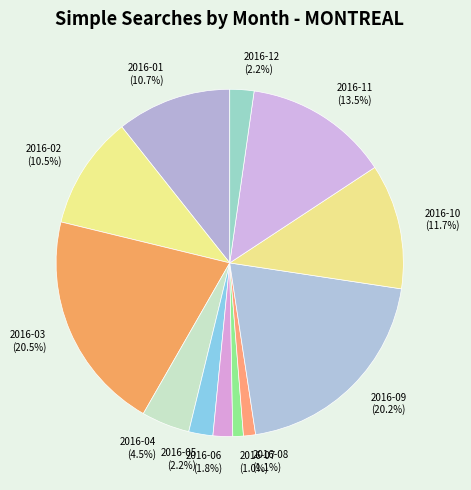

Combined, what portion of the pie is 2016-11 and 2016-05?

15.7%